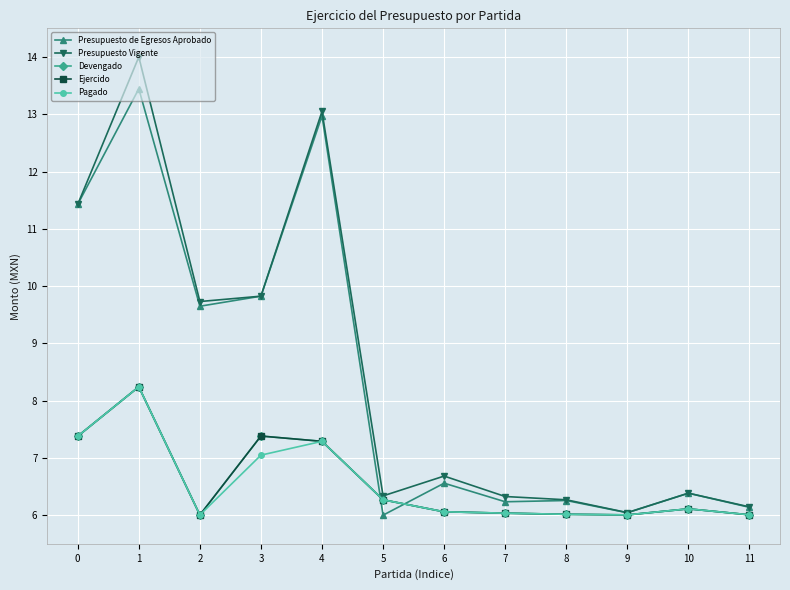

Does the chart have visible grid lines?

Yes